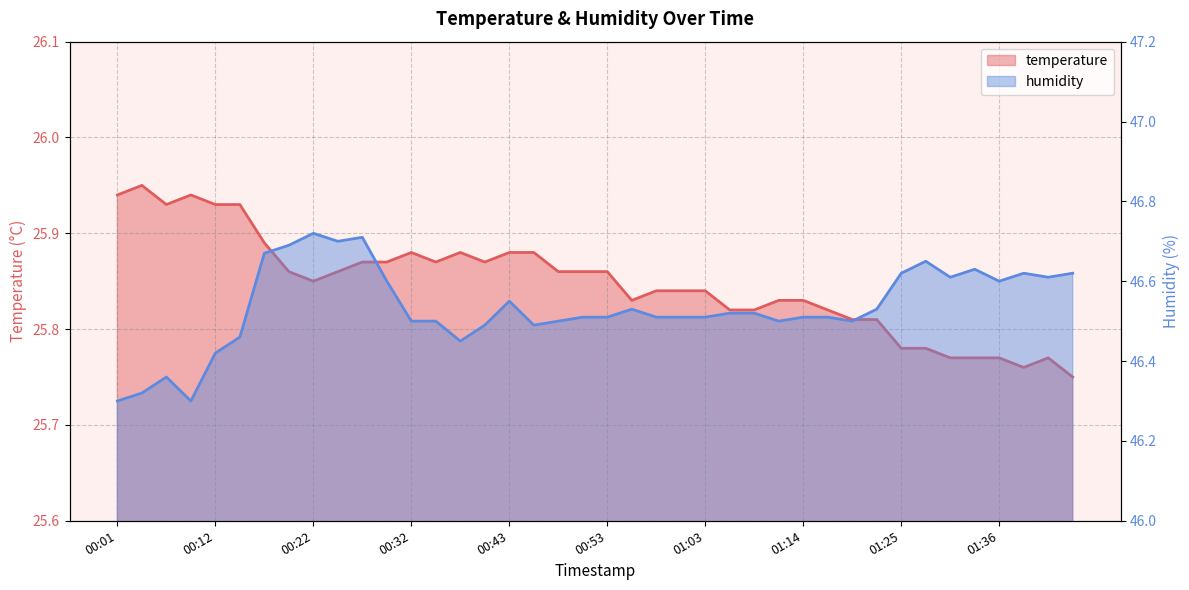

What is the spread (max minus min) of values at 00:32?

20.6